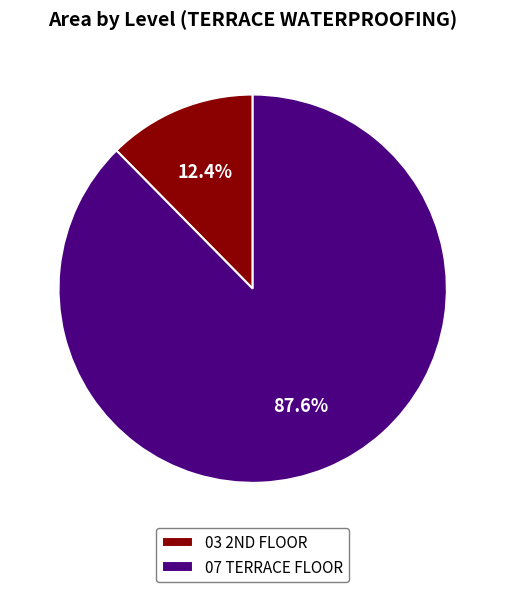

Rank the categories by value from highest to lowest.

07 TERRACE FLOOR, 03 2ND FLOOR